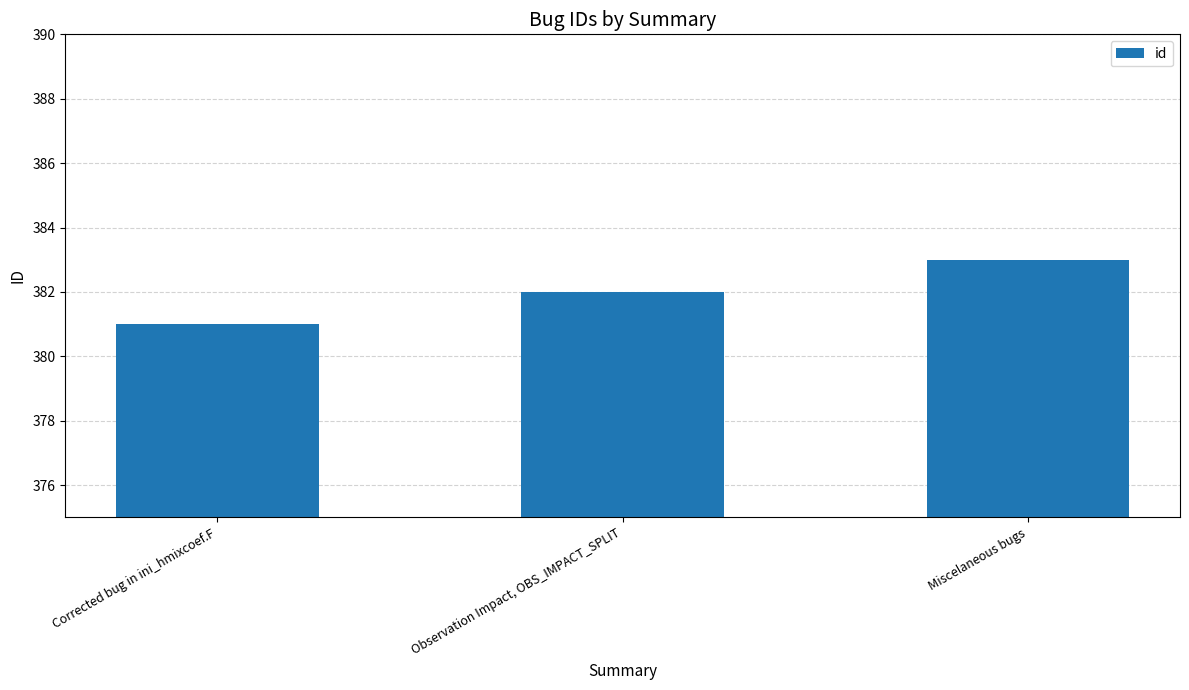

Is it true that the value at Corrected bug in ini_hmixcoef.F is 381?

True